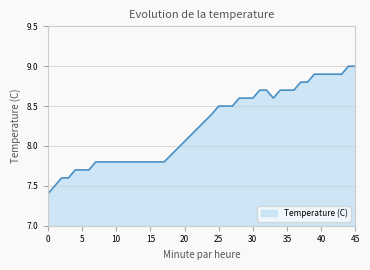

What is the minimum value shown in the chart?

7.4